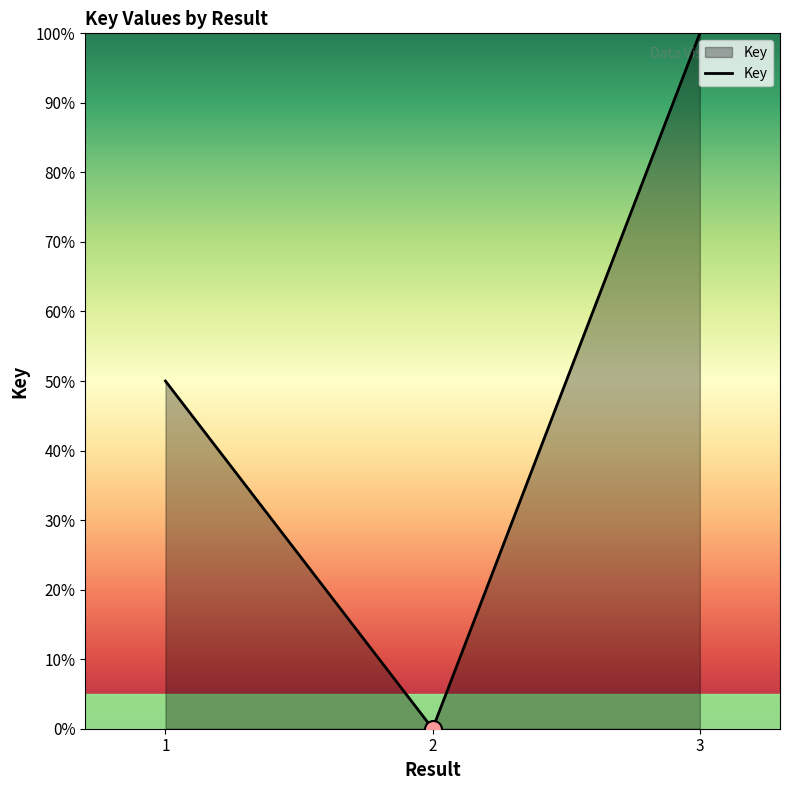

What is the ratio of the value at 1 to the value at 3?

0.5